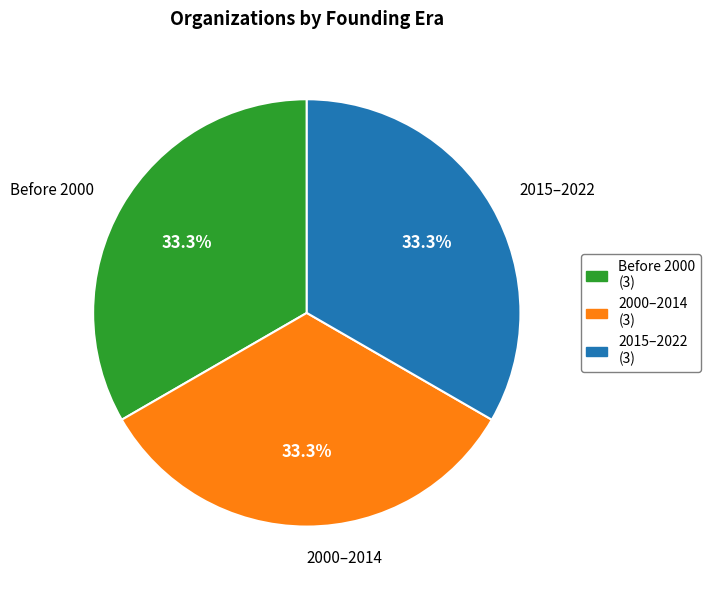

Is there any slice that represents more than half of the pie?

No